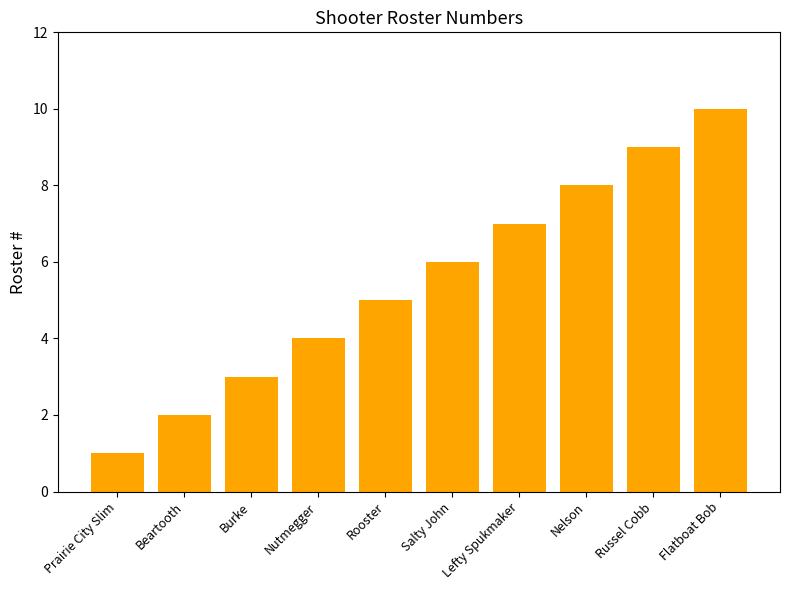

Reading right to left, extract all data points from this chart.

Flatboat Bob=10	Russel Cobb=9	Nelson=8	Lefty Spukmaker=7	Salty John=6	Rooster=5	Nutmegger=4	Burke=3	Beartooth=2	Prairie City Slim=1